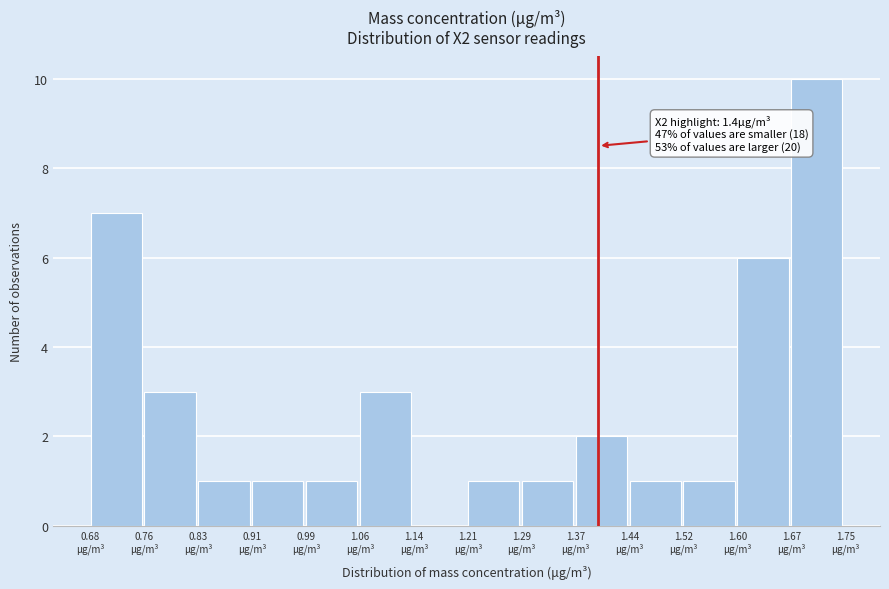

Which range on the x-axis has the tallest bar?

1.67 to 1.75